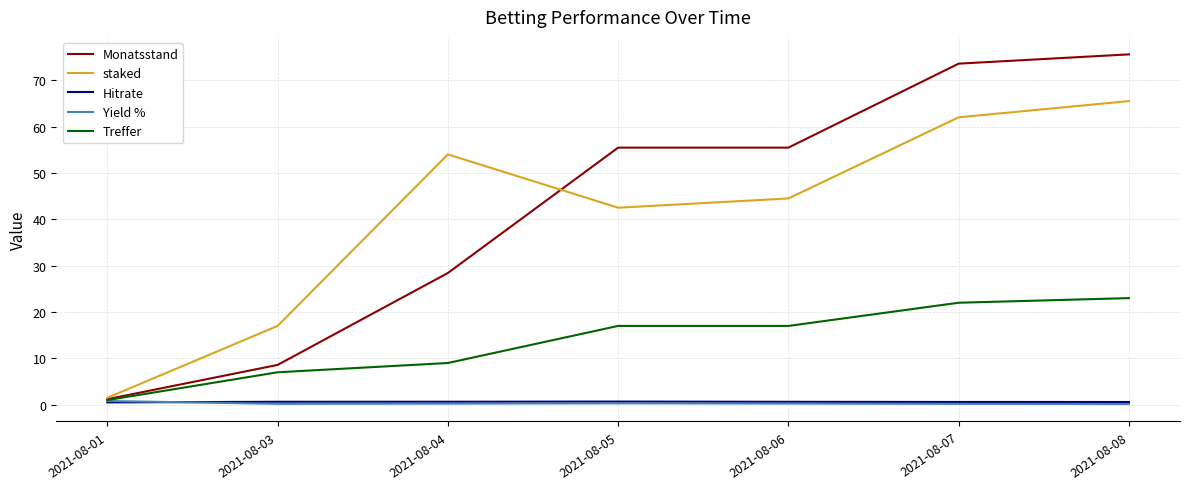

What is the average value of the Hitrate series?

0.6